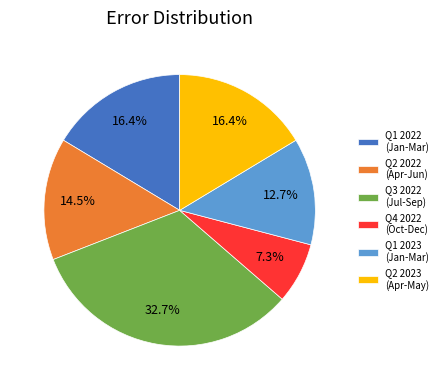

Which slice is the largest?

Q3 2022 (Jul-Sep)